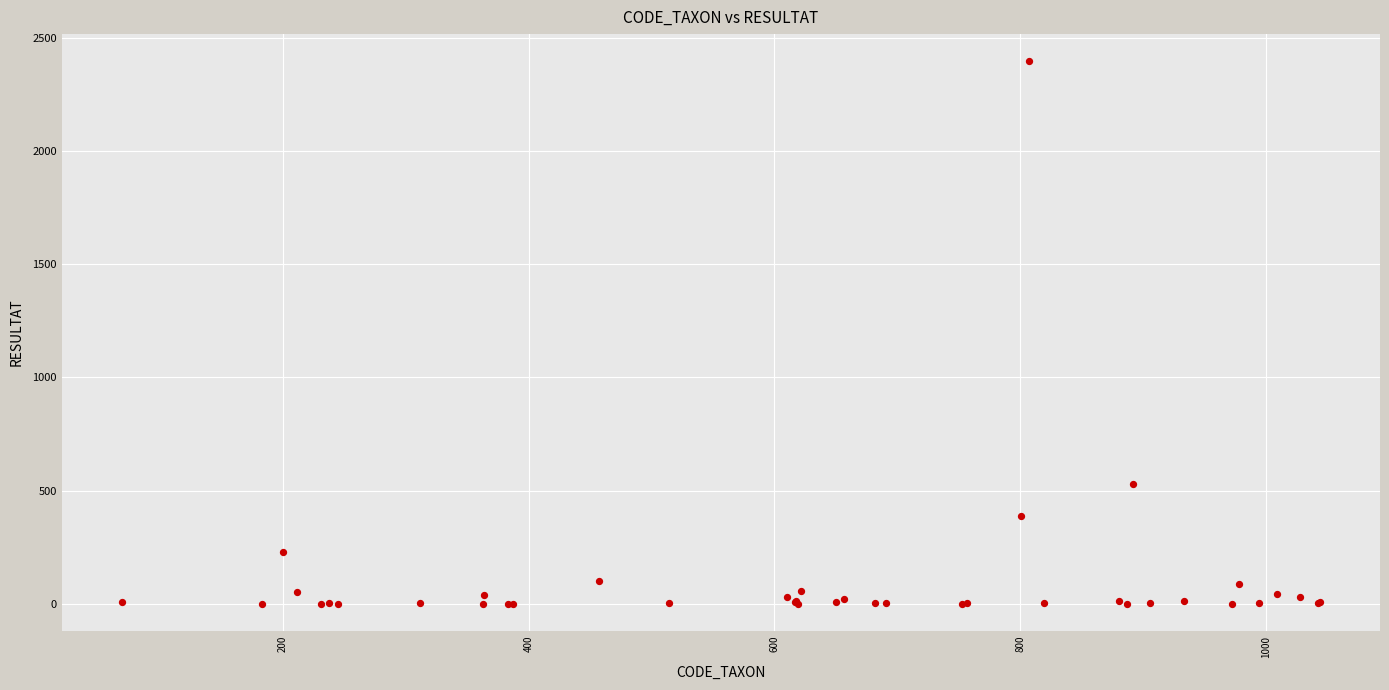

What Y value in the scatter plot is closest to 1199?

531